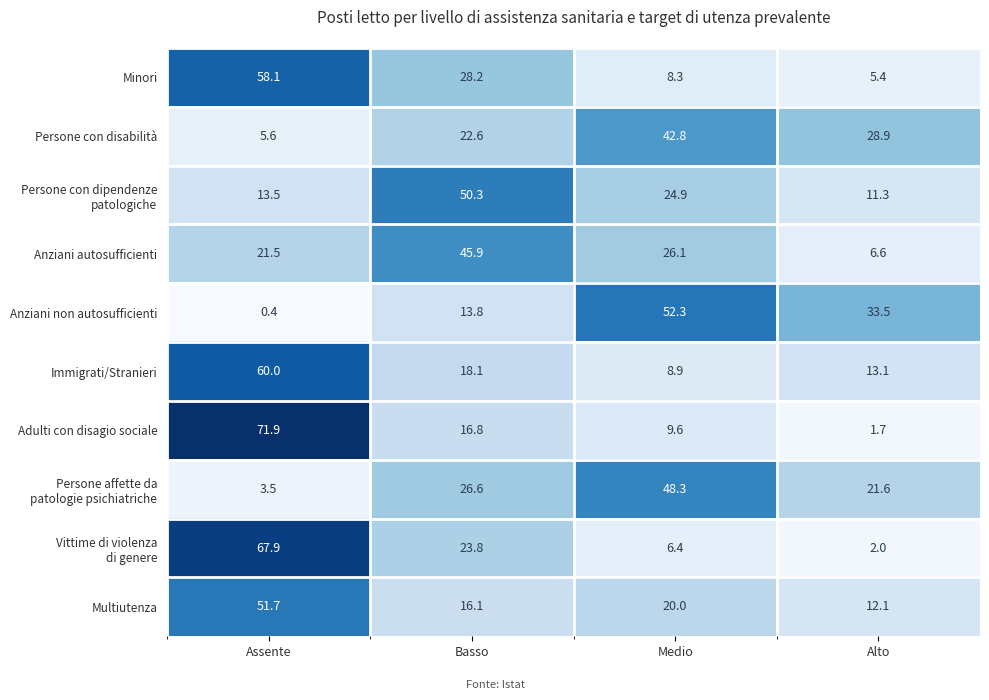

What is the highest value of the Minori series?

58.1